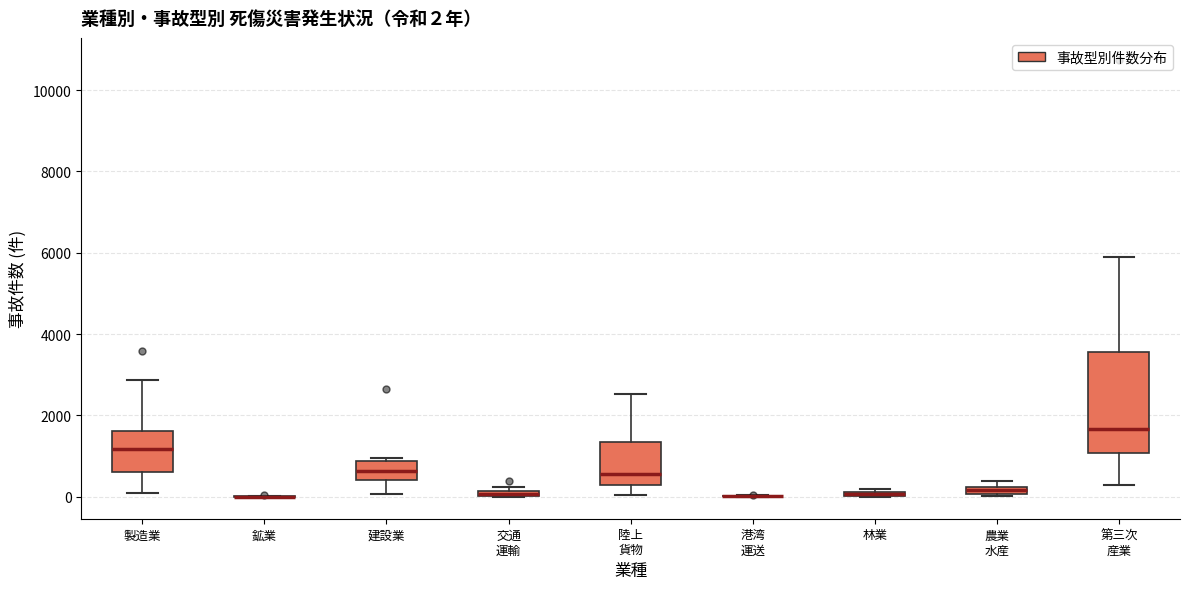

Which box is the tallest, from its lower edge to its upper edge?

第三次 産業